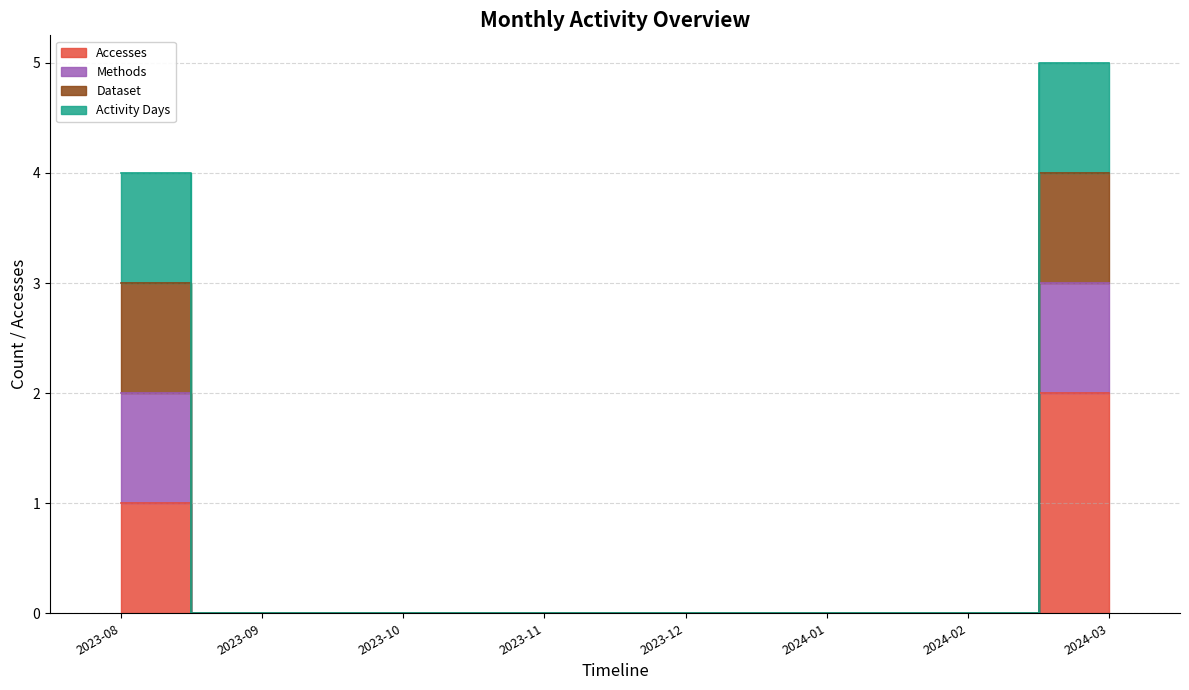

What is the difference between the maximum and minimum values in the Dataset series?

4